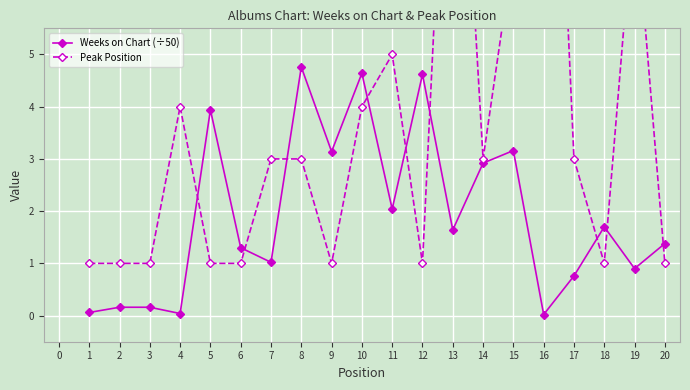

How many lines are shown in the chart?

2